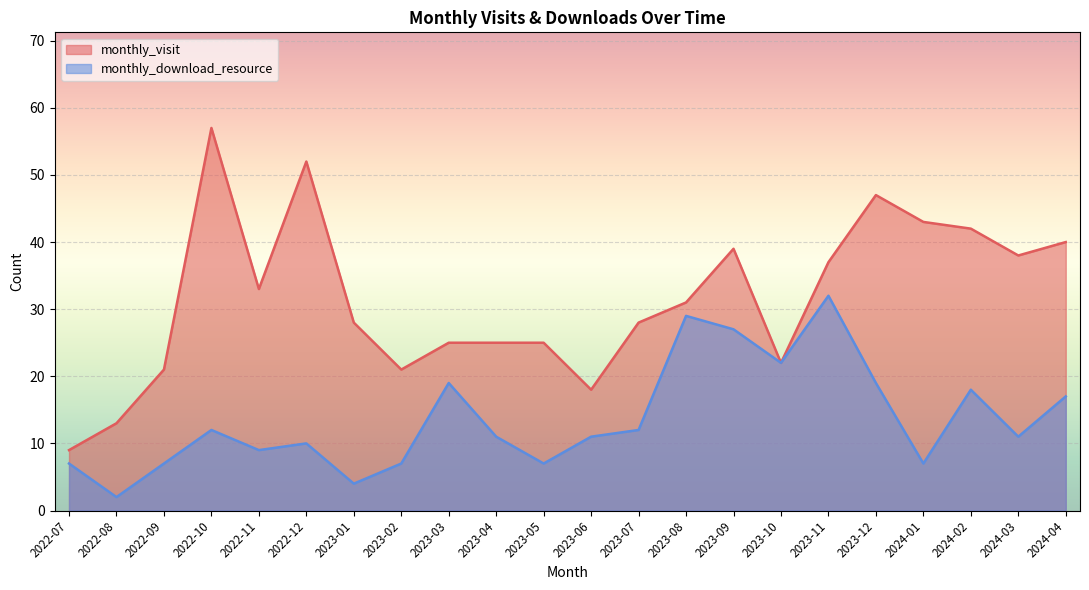

What is the difference between the maximum and second lowest values in the monthly_download_resource series?

28